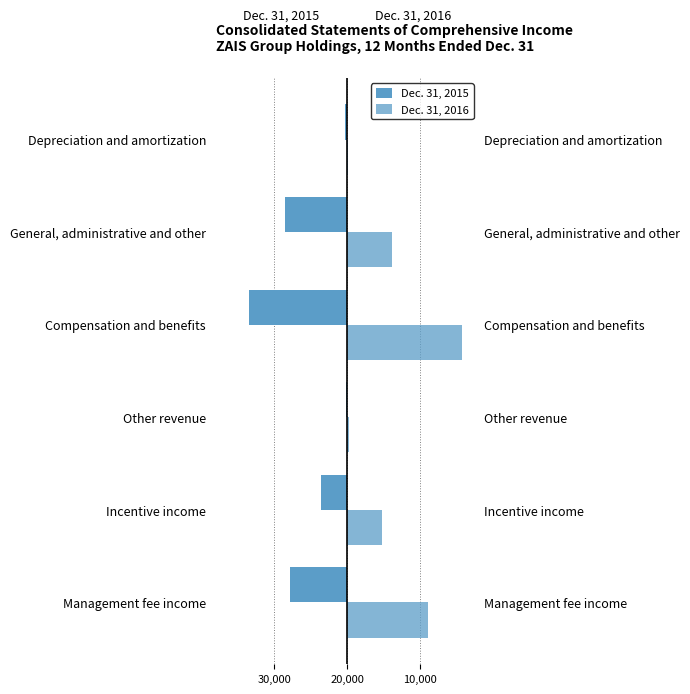

Between Compensation and benefits and Depreciation and amortization, which series saw the biggest shift?

Dec. 31, 2016